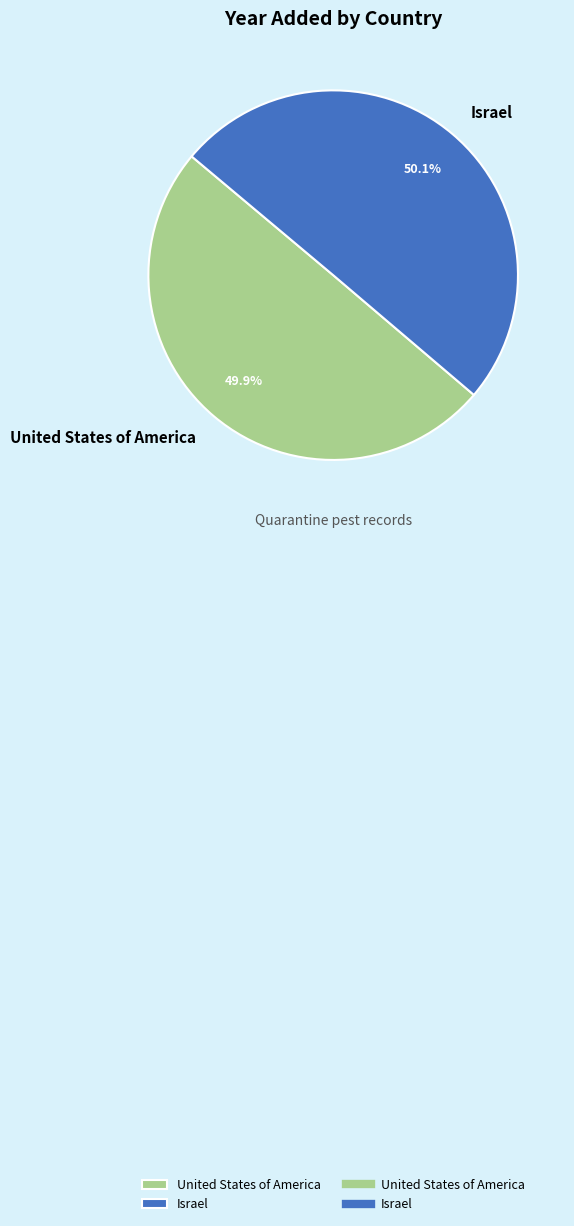

To the nearest percent, what is the combined percentage of United States of America and Israel?

100%